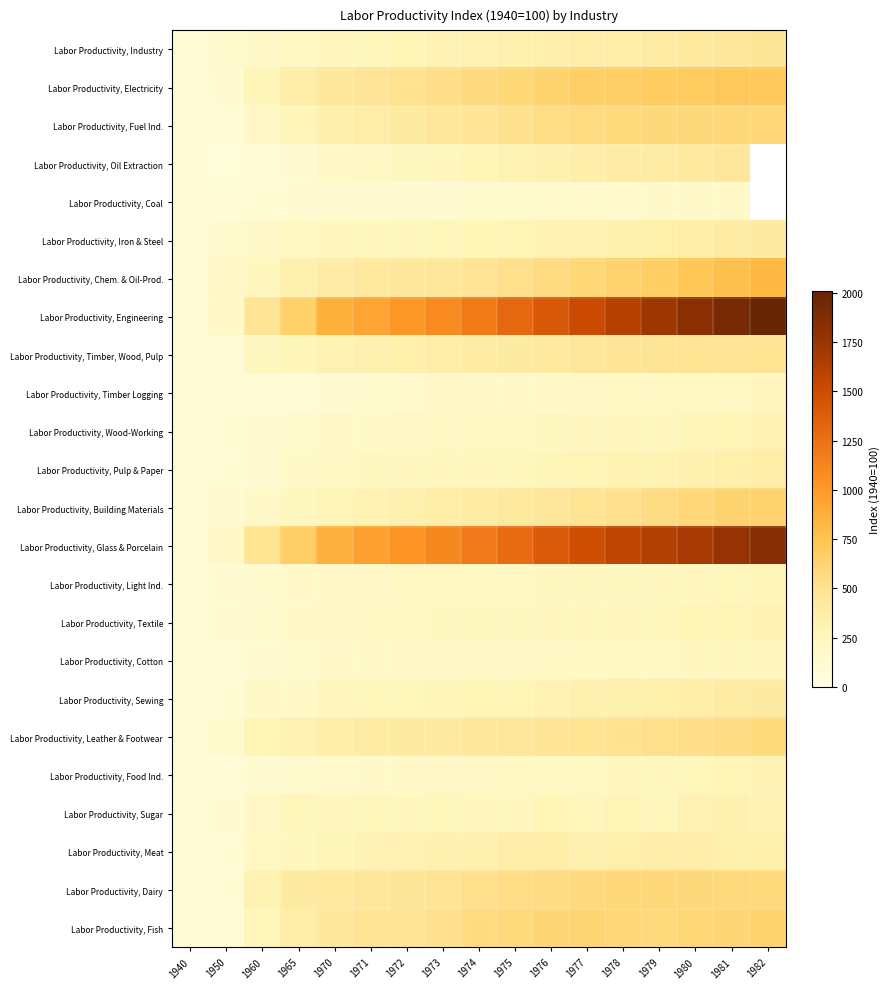

Where is Labor Productivity, Glass & Porcelain nearest to the value 975?

1971